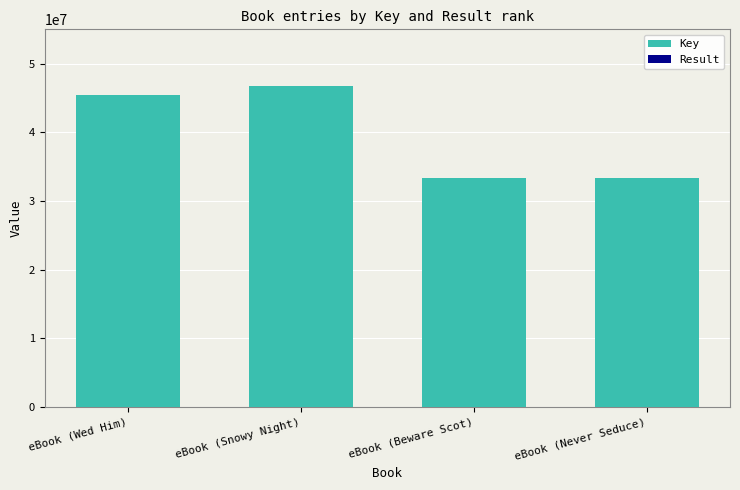

Reading left to right, list all the values displayed in this chart.

Key: eBook (Wed Him)=45491598	eBook (Snowy Night)=46718362	eBook (Beware Scot)=33365593	eBook (Never Seduce)=33365510
Result: eBook (Wed Him)=1	eBook (Snowy Night)=2	eBook (Beware Scot)=3	eBook (Never Seduce)=4